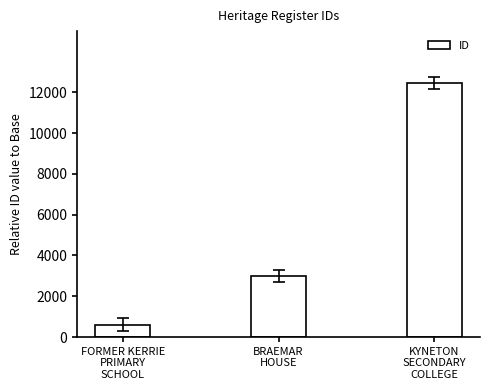

What is the label of the 2nd bar from the left?

BRAEMAR
HOUSE